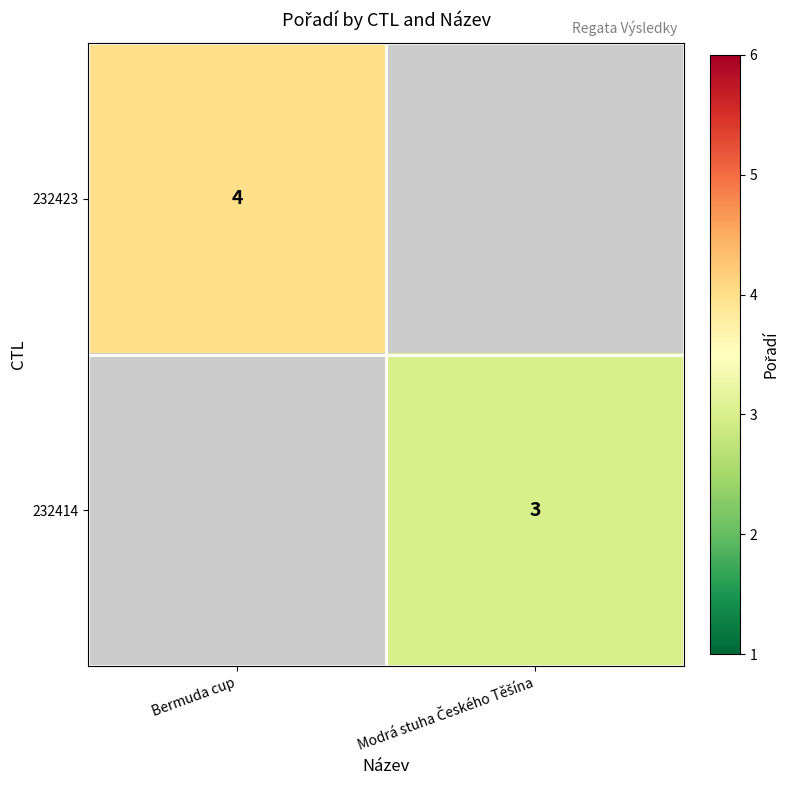

Count the number of categories in the chart.

2